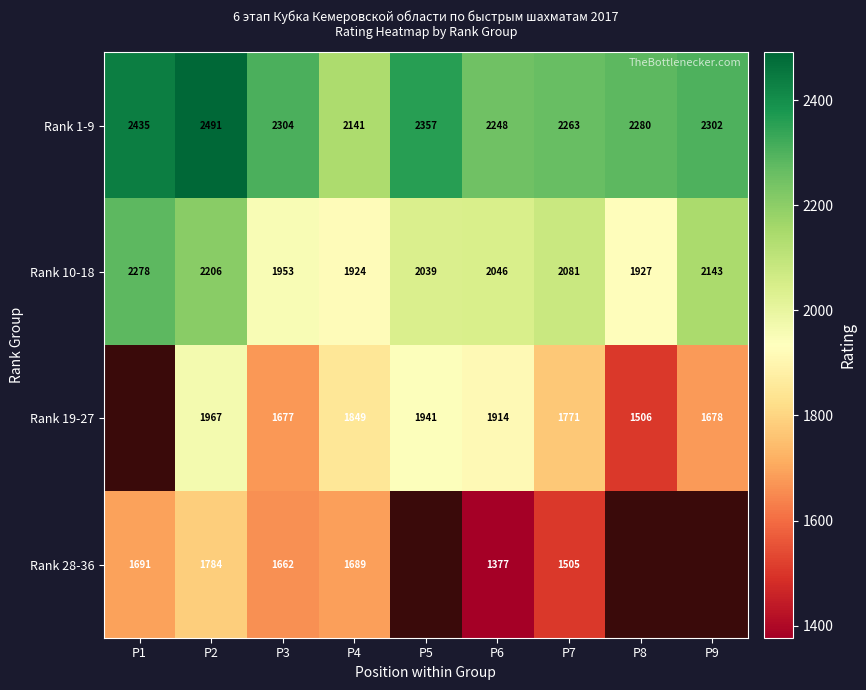

The value of Rank 1-9 at P8 is 2280. True or false?

True